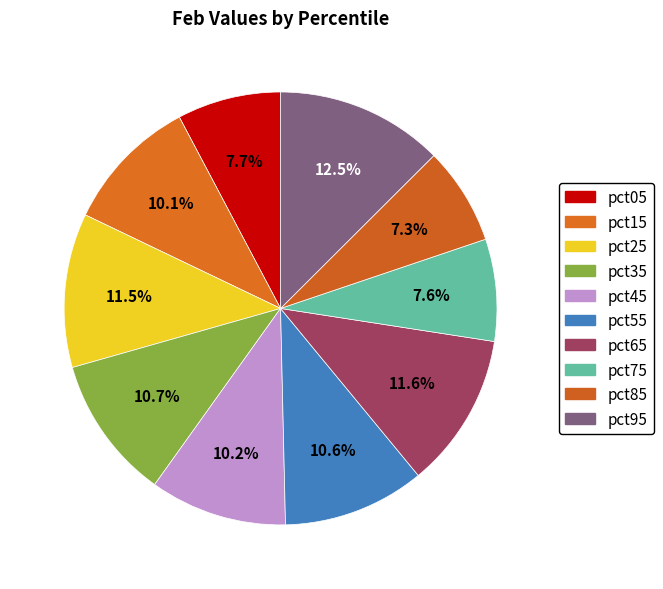

Do pct85 and pct65 together represent more than half of the pie?

No